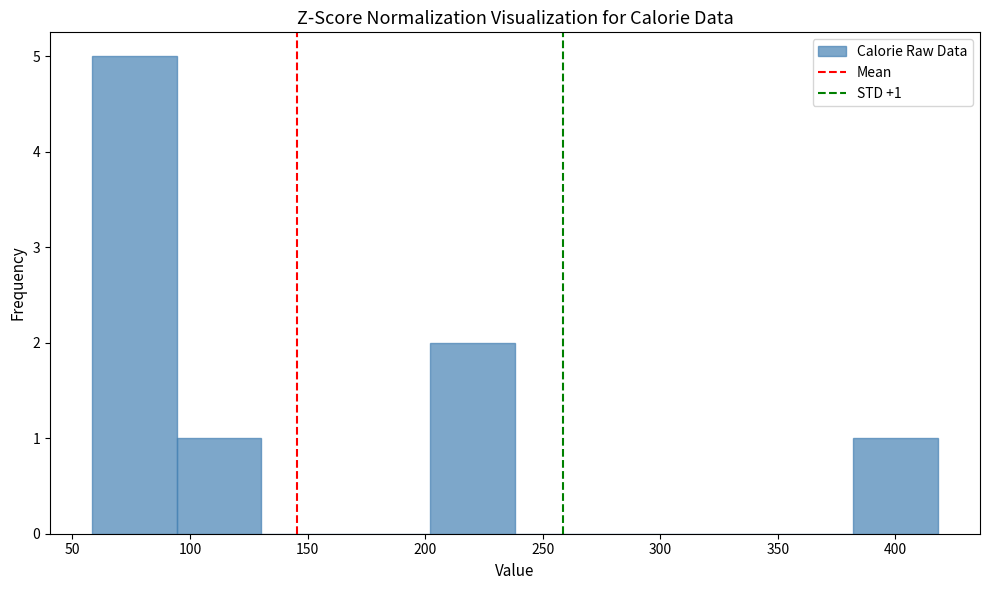

Which range on the x-axis has the tallest bar?

60 to 95